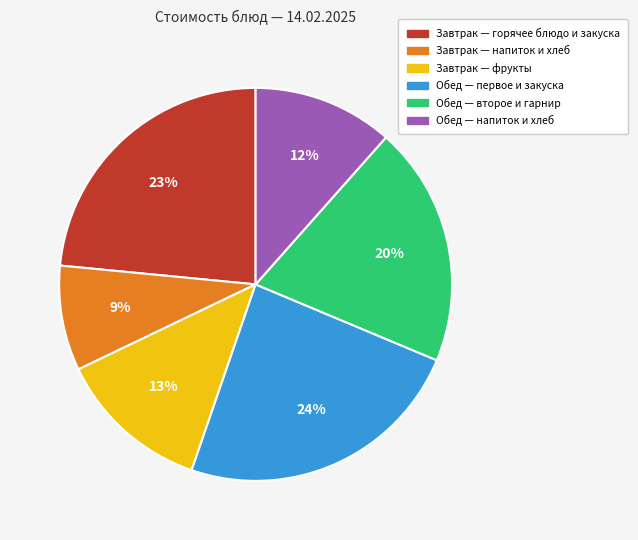

Is there any slice that represents more than half of the pie?

No